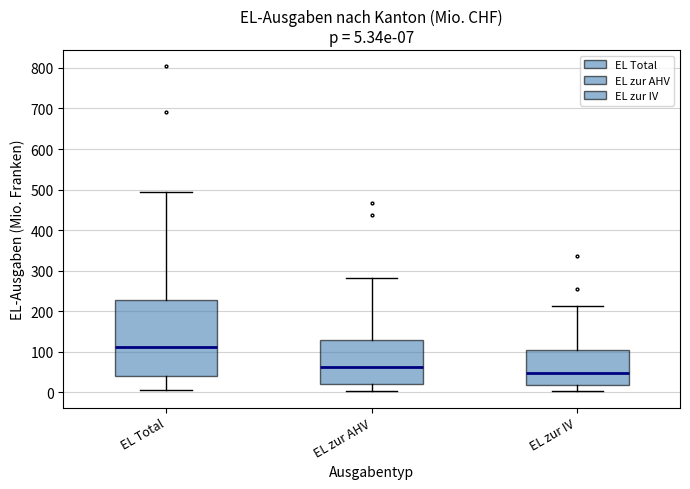

Which box has the highest median line?

EL Total